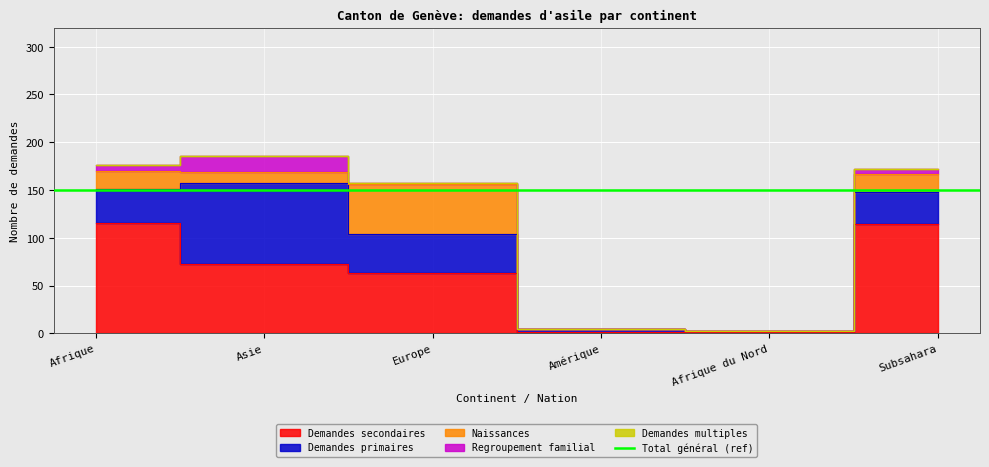

The Naissances series shows 0 at Amérique. True or false?

True